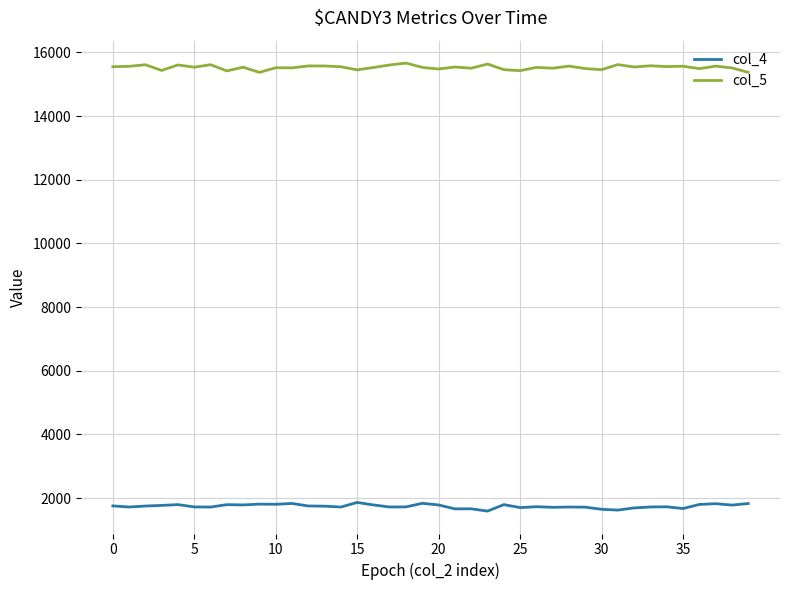

What is the highest value of the col_5 series?

15663